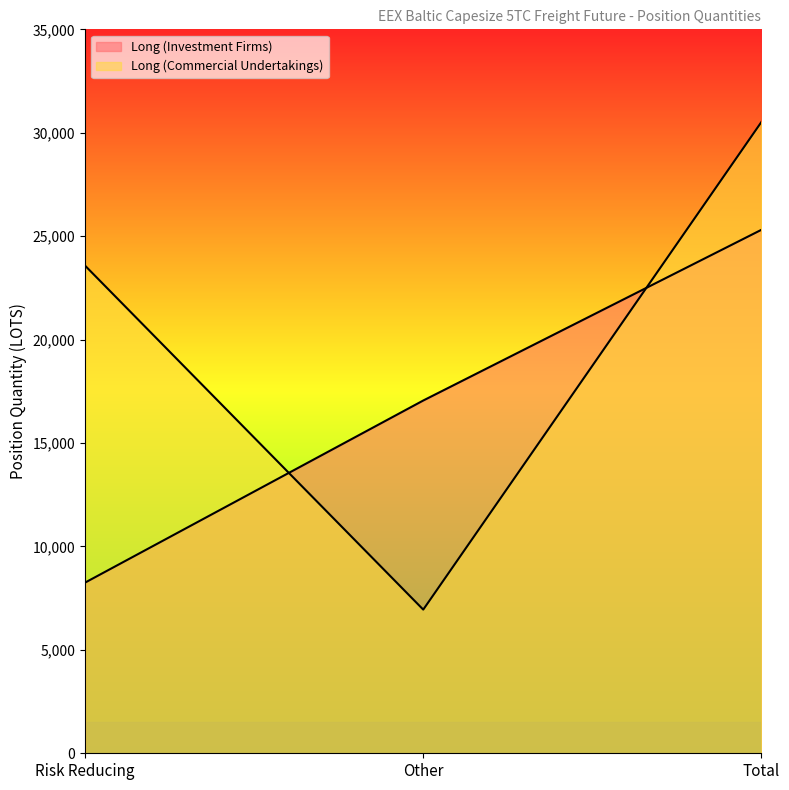

At which category is the sum across all series the highest?

Total